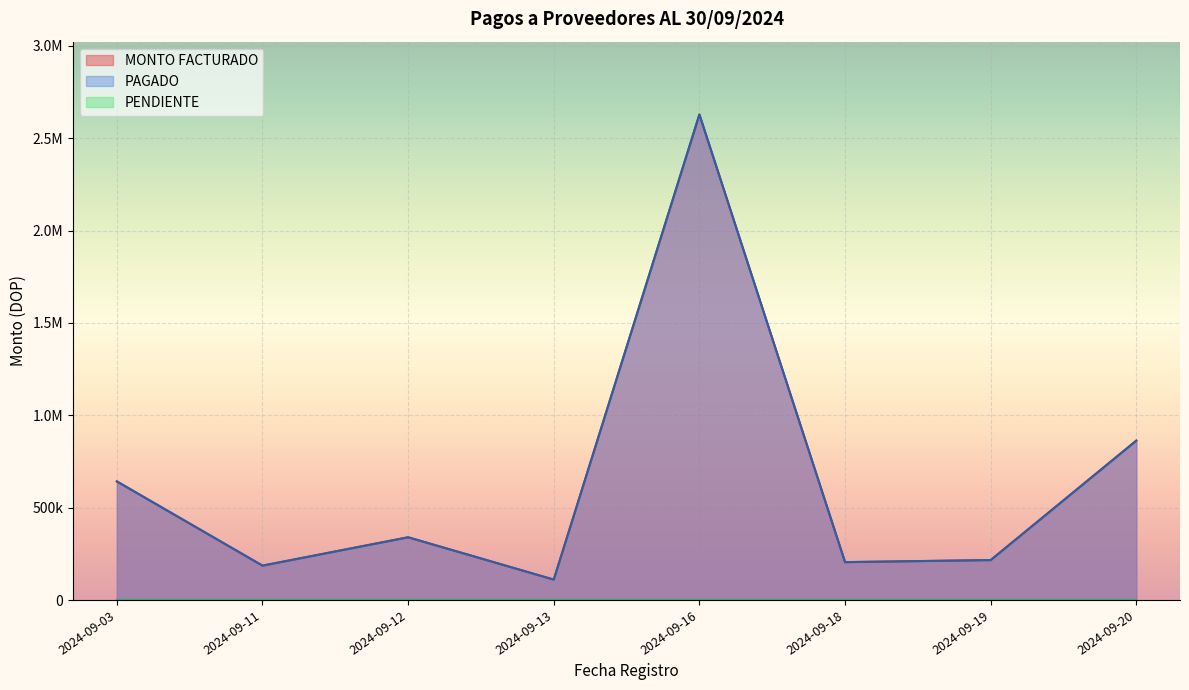

True or false: MONTO FACTURADO and PAGADO cross at least once.

False